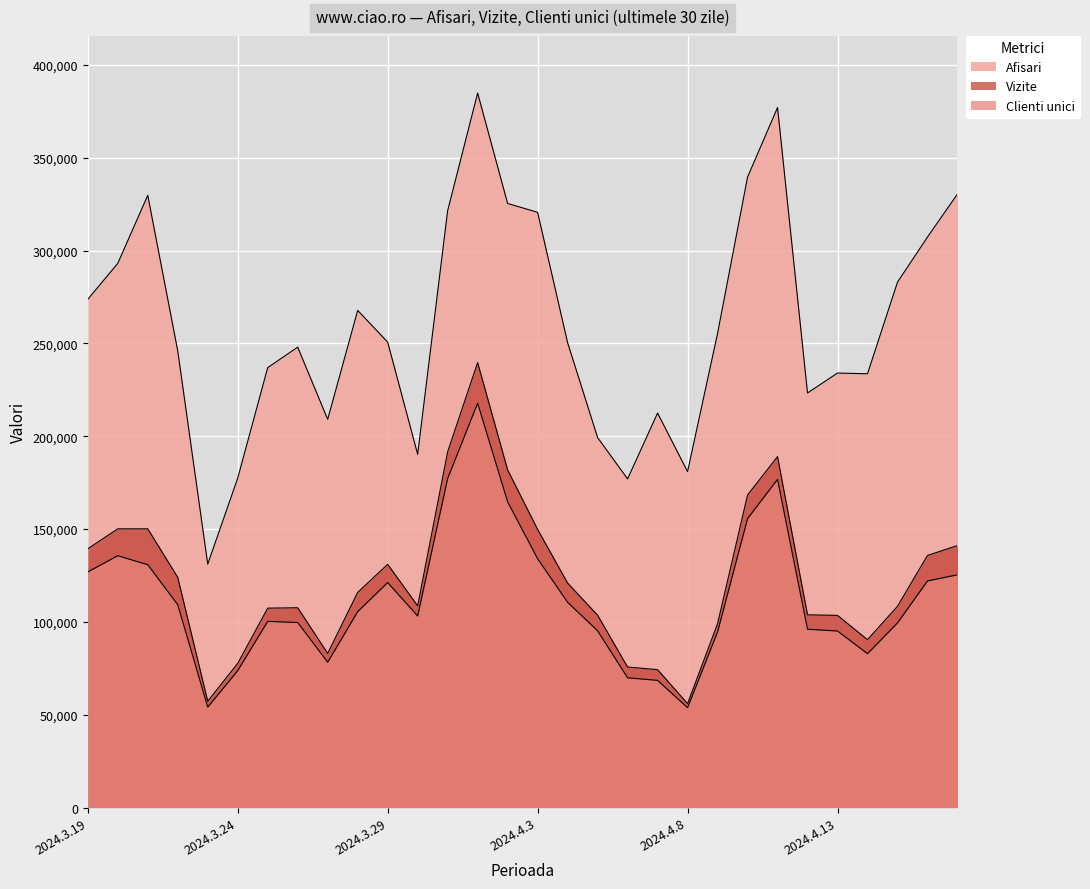

Is the value of Afisari at 2024.4.2 greater than the value of Clienti unici at 2024.4.4?

Yes